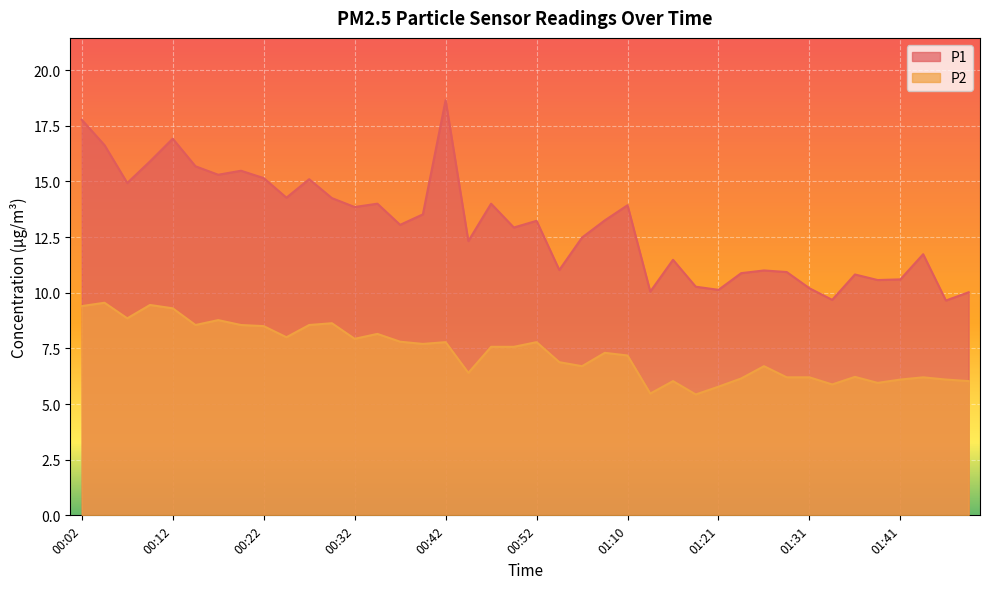

Is the value of P2 at 01:49 greater than the value of P1 at 00:44?

No